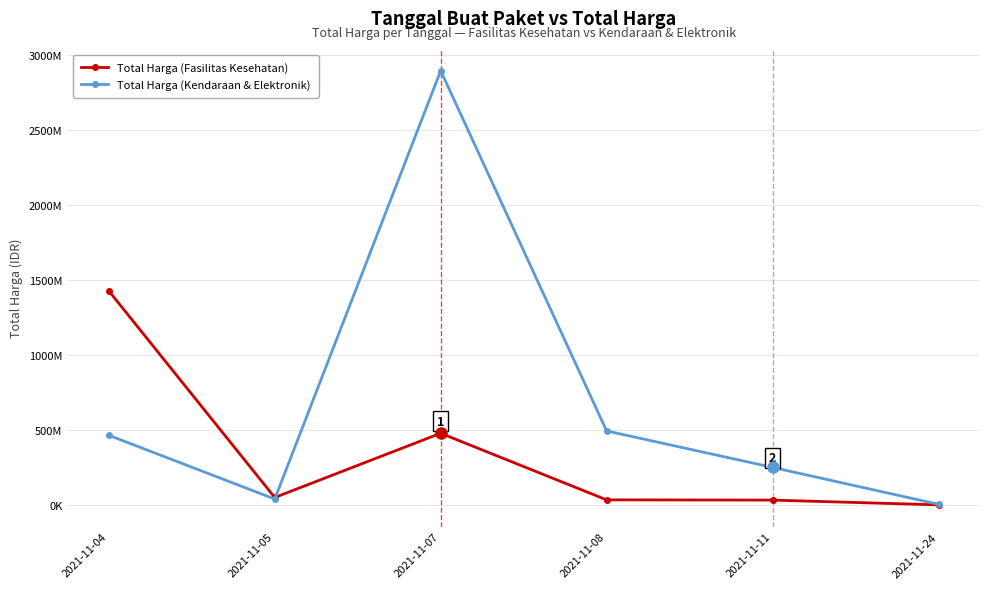

What is the value of the Total Harga (Kendaraan & Elektronik) point at the 6th from the left?

4350000